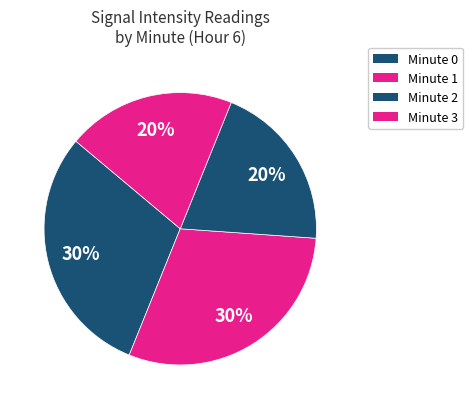

Count the number of slices in the pie.

4